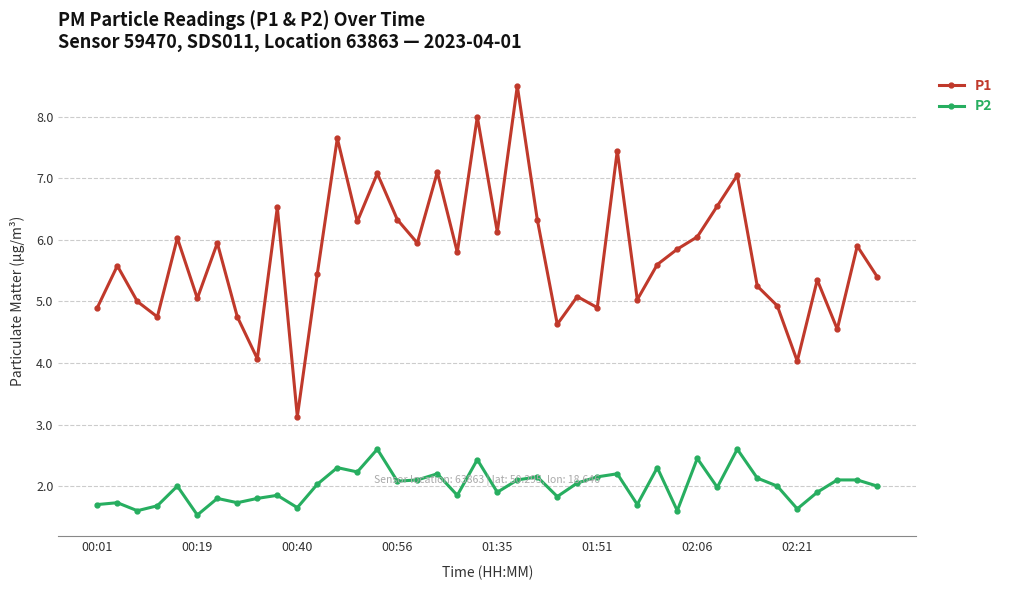

Does the chart display data point markers on the line(s)?

Yes